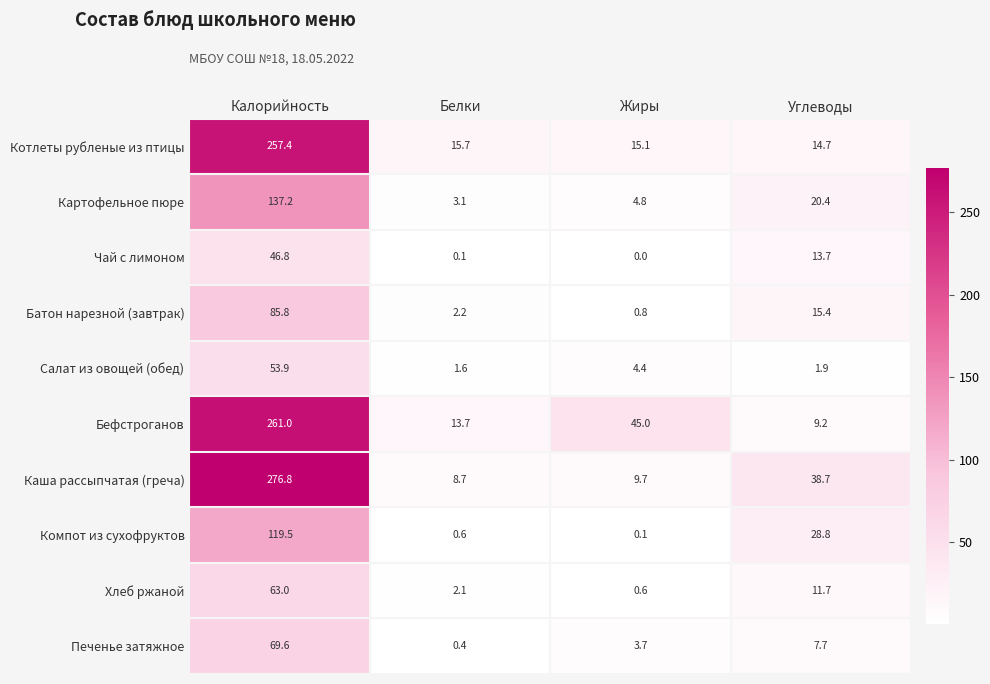

Is the value of Печенье затяжное at Белки greater than the value of Котлеты рубленые из птицы at Жиры?

No